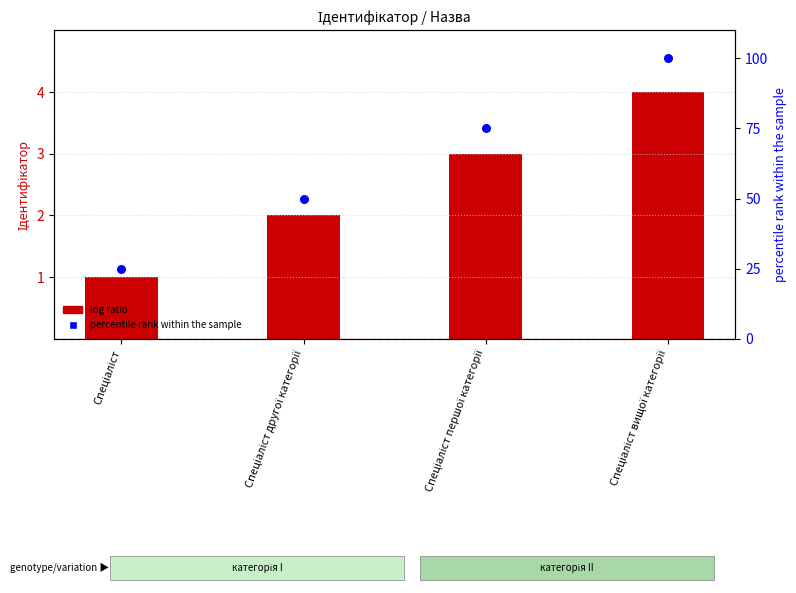

What is the total value across all series at Спеціаліст другої категорії?

52